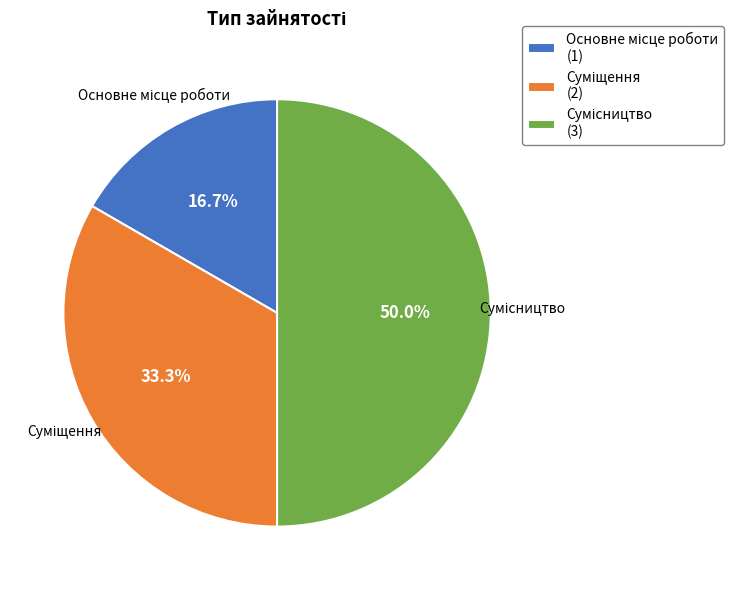

To the nearest percent, what is the average slice percentage?

33%